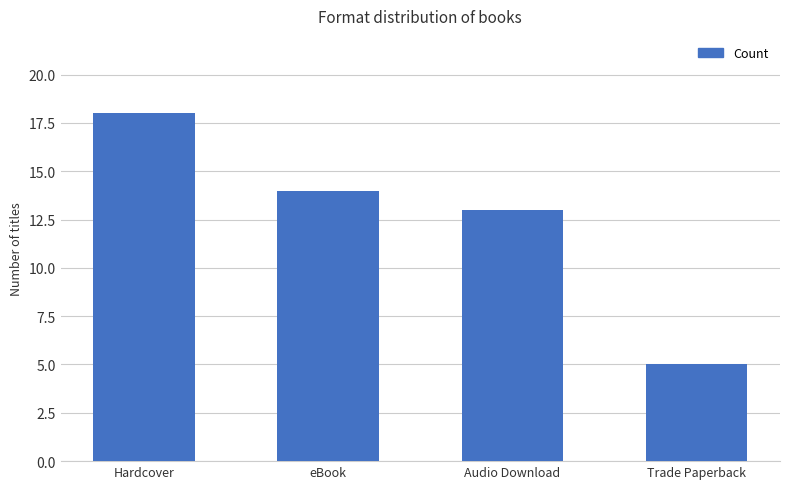

Which label corresponds to the smallest value in the chart?

Trade Paperback